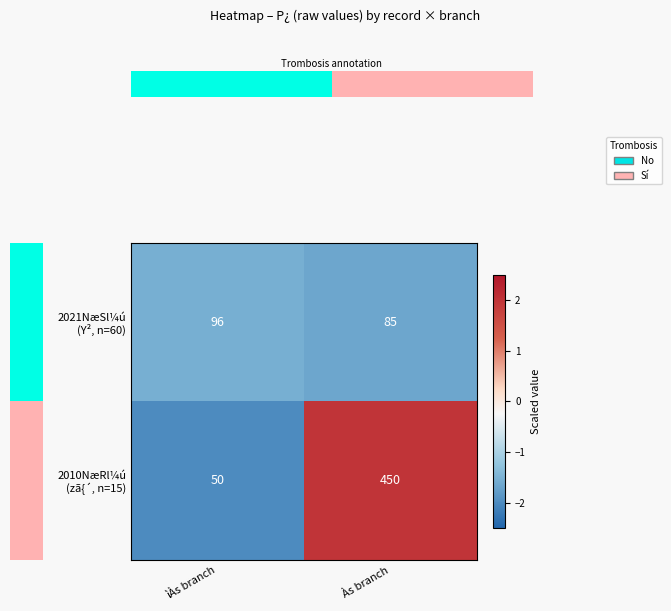

At which category is the sum across all series the highest?

Às branch